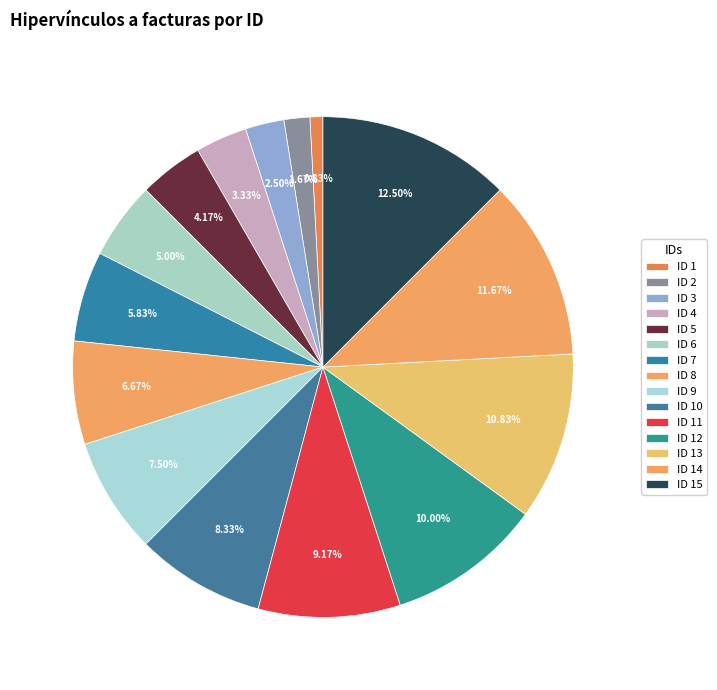

Count the number of slices in the pie.

15